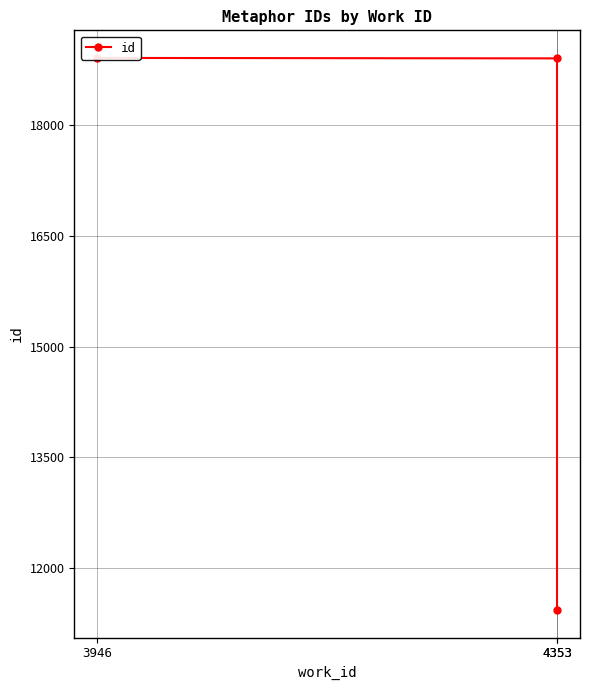

Rank the categories by value from lowest to highest.

4353, 4353, 3946